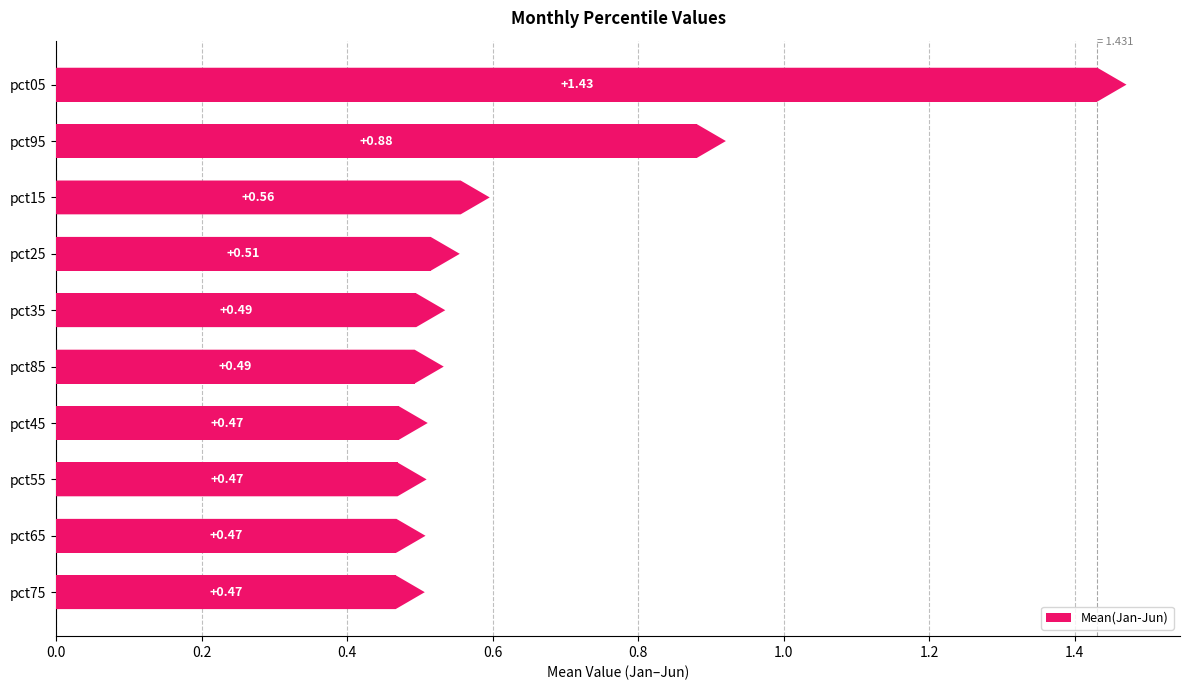

What is the difference between the maximum and minimum values?

1.0